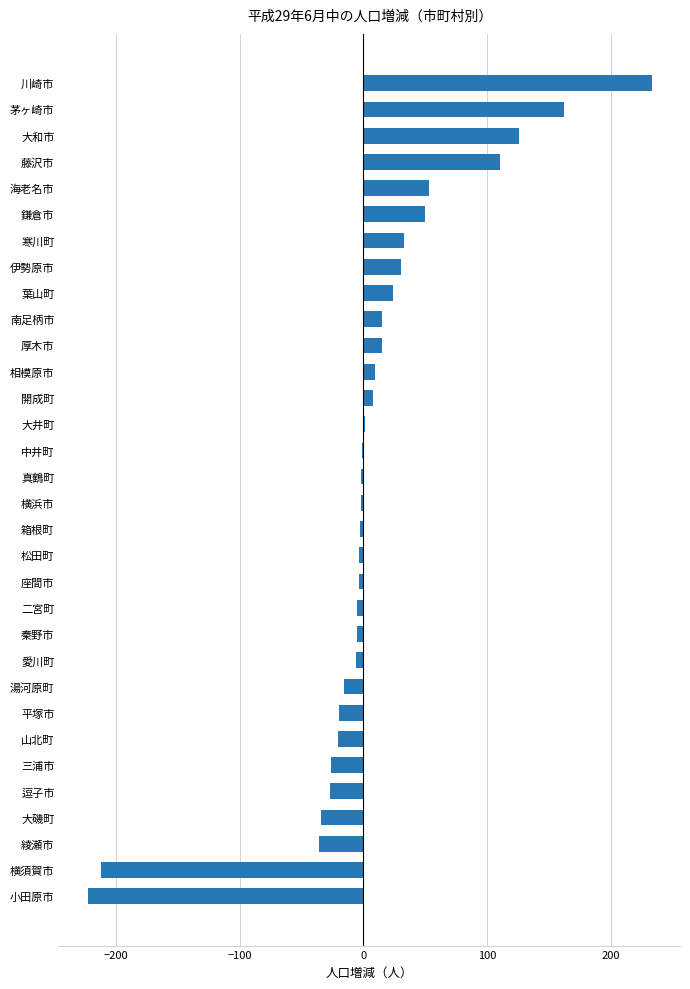

Is it true that the value at 大磯町 is -34?

True